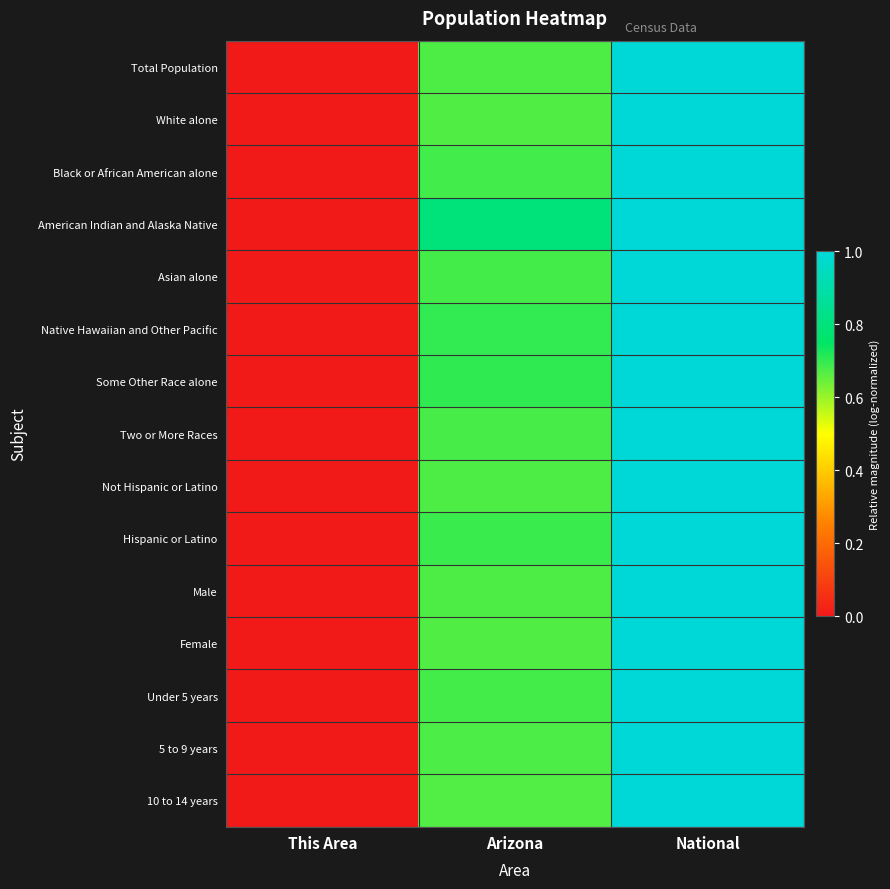

Reading left to right, extract all data points from this chart.

Total Population: This Area=0.0	Arizona=0.7	National=1.0
White alone: This Area=0.0	Arizona=0.7	National=1.0
Black or African American alone: This Area=0.0	Arizona=0.7	National=1.0
American Indian and Alaska Native: This Area=0.0	Arizona=0.8	National=1.0
Asian alone: This Area=0.0	Arizona=0.7	National=1.0
Native Hawaiian and Other Pacific: This Area=0.0	Arizona=0.7	National=1.0
Some Other Race alone: This Area=0.0	Arizona=0.7	National=1.0
Two or More Races: This Area=0.0	Arizona=0.7	National=1.0
Not Hispanic or Latino: This Area=0.0	Arizona=0.7	National=1.0
Hispanic or Latino: This Area=0.0	Arizona=0.7	National=1.0
Male: This Area=0.0	Arizona=0.7	National=1.0
Female: This Area=0.0	Arizona=0.7	National=1.0
Under 5 years: This Area=0.0	Arizona=0.7	National=1.0
5 to 9 years: This Area=0.0	Arizona=0.7	National=1.0
10 to 14 years: This Area=0.0	Arizona=0.7	National=1.0